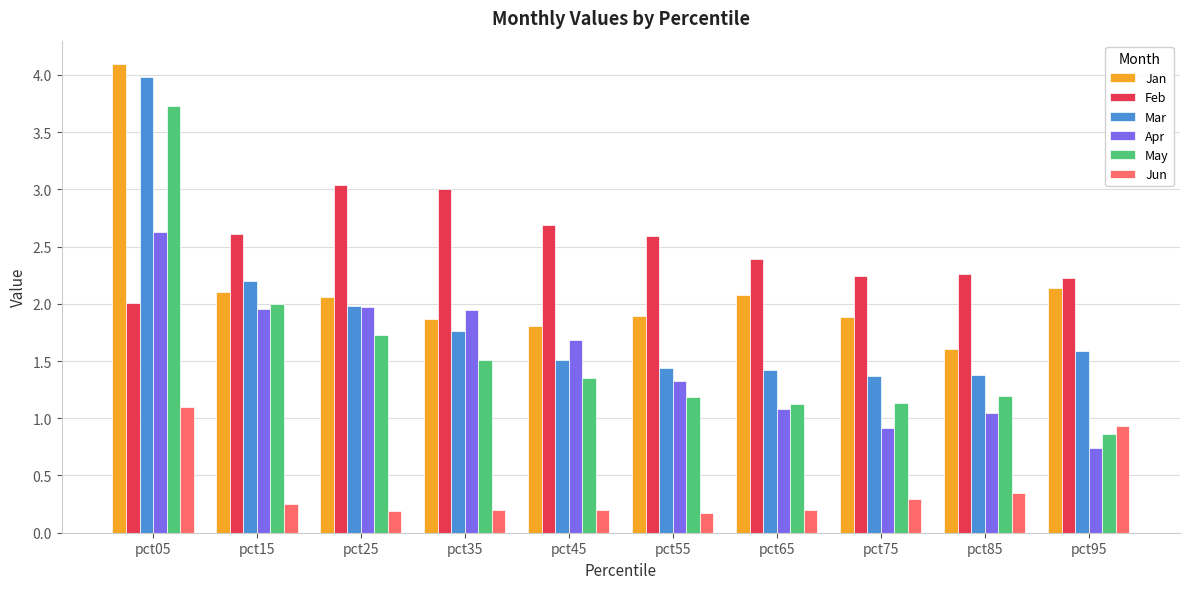

What is the sum of all Jan values?

21.5